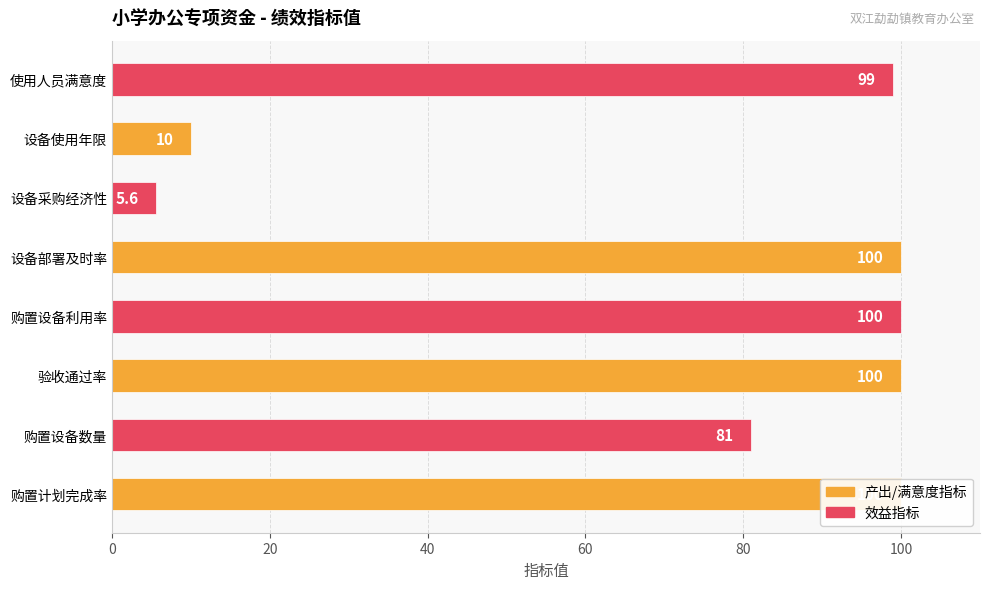

What is the difference between the maximum and minimum values?

94.4